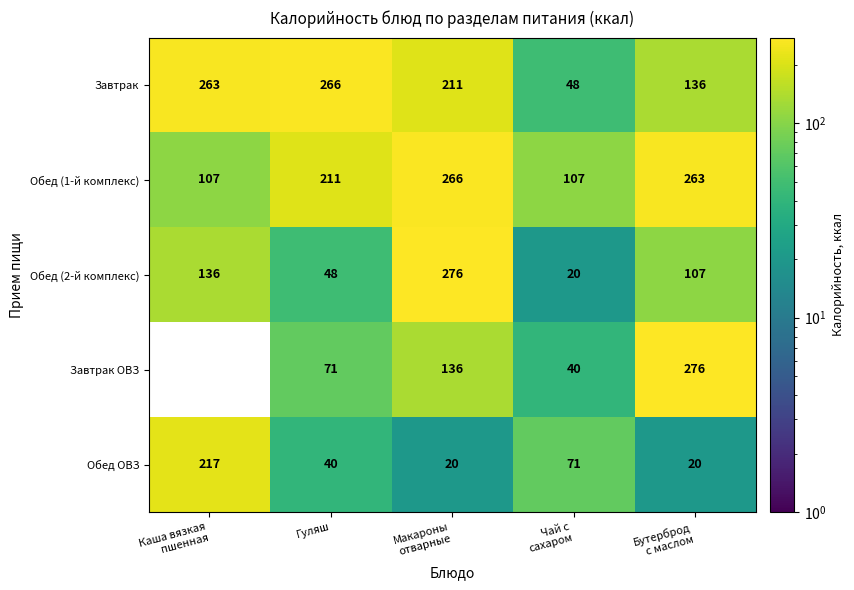

Which series changed the most between Каша вязкая
пшенная and Гуляш?

Обед ОВЗ